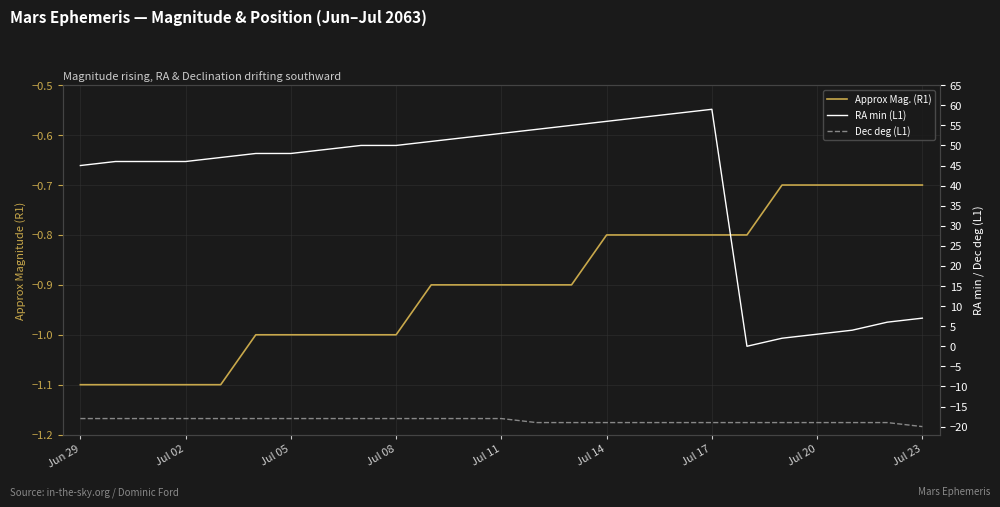

Which category has the highest value in the Dec deg (L1) series?

Jun 29